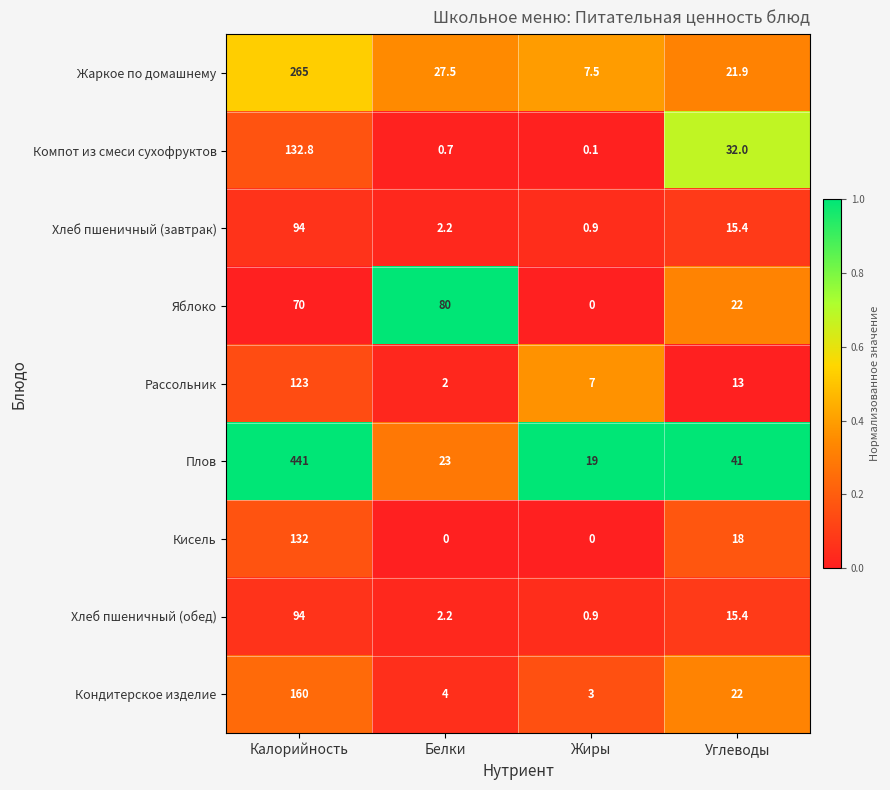

Which category has the highest value across all series?

Калорийность